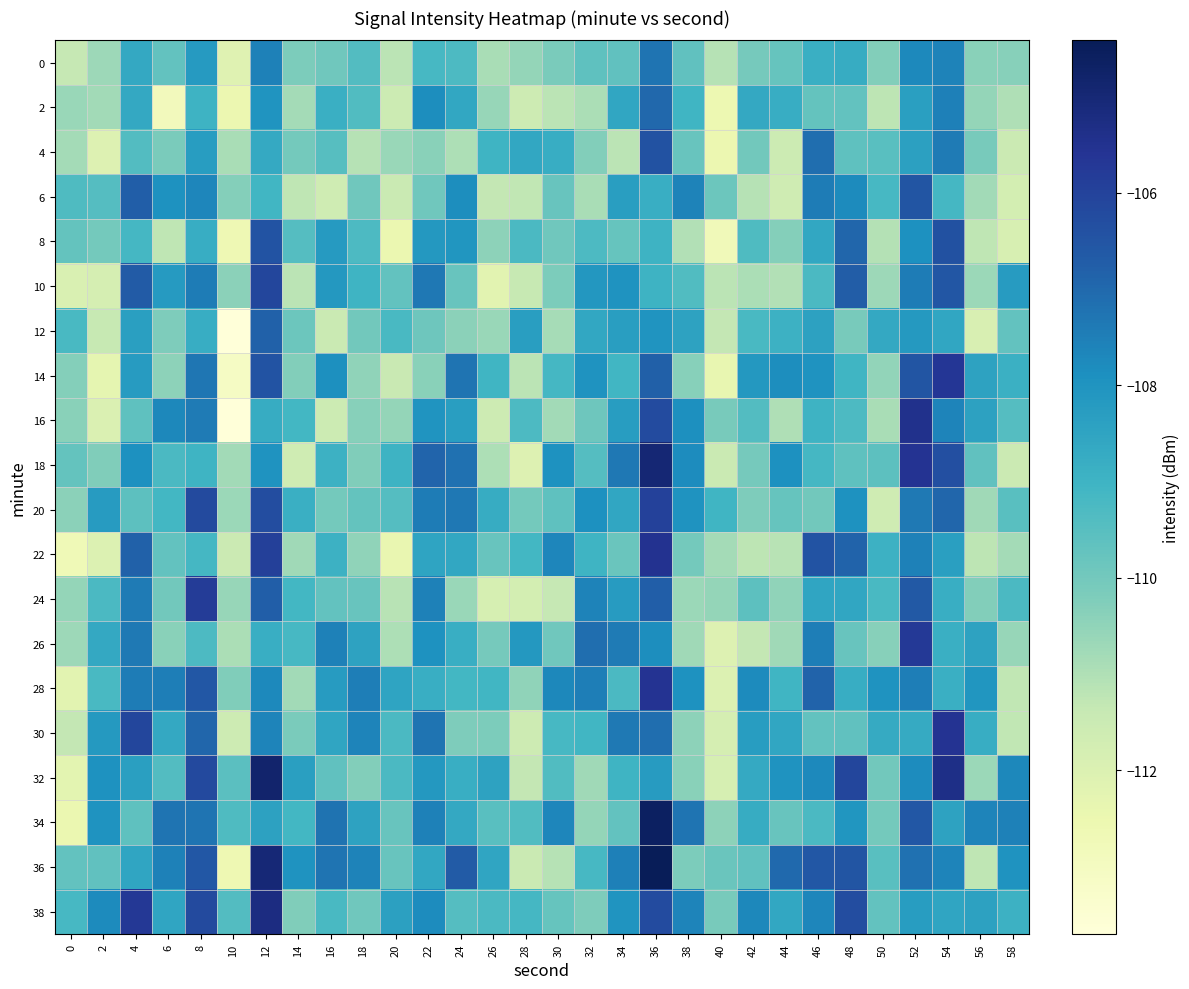

Reading right to left, extract all data points from this chart.

0: 58=-110.4	56=-110.4	54=-107.6	52=-107.8	50=-110.3	48=-108.8	46=-108.9	44=-109.8	42=-110.1	40=-111.1	38=-109.7	36=-107.3	34=-109.7	32=-109.6	30=-110.1	28=-110.6	26=-110.9	24=-109.3	22=-109.2	20=-111.2	18=-109.4	16=-110.0	14=-110.2	12=-107.6	10=-112.1	8=-108.2	6=-109.7	4=-108.7	2=-110.7	0=-111.4
2: 58=-111.0	56=-110.6	54=-107.5	52=-108.3	50=-111.2	48=-109.7	46=-109.7	44=-108.8	42=-108.7	40=-112.6	38=-109.0	36=-107.0	34=-108.6	32=-110.9	30=-111.2	28=-111.6	26=-110.6	24=-108.6	22=-107.8	20=-111.5	18=-109.4	16=-108.9	14=-110.8	12=-108.0	10=-112.5	8=-109.0	6=-112.8	4=-108.7	2=-110.8	0=-110.6
4: 58=-111.5	56=-110.1	54=-107.4	52=-108.4	50=-109.5	48=-109.6	46=-107.1	44=-111.5	42=-110.0	40=-112.5	38=-109.8	36=-106.4	34=-111.2	32=-110.3	30=-108.8	28=-108.6	26=-109.0	24=-110.9	22=-110.4	20=-110.6	18=-111.1	16=-109.5	14=-110.0	12=-108.7	10=-110.9	8=-108.3	6=-110.1	4=-109.4	2=-112.1	0=-110.8
6: 58=-111.8	56=-110.8	54=-109.2	52=-106.5	50=-109.2	48=-107.8	46=-107.4	44=-111.6	42=-111.1	40=-109.9	38=-107.6	36=-108.8	34=-108.3	32=-110.9	30=-109.8	28=-111.3	26=-111.3	24=-107.8	22=-109.9	20=-111.5	18=-110.0	16=-111.6	14=-111.2	12=-109.1	10=-110.3	8=-107.7	6=-108.0	4=-106.7	2=-109.5	0=-109.3
8: 58=-111.9	56=-111.3	54=-106.4	52=-107.9	50=-111.1	48=-106.9	46=-108.6	44=-110.3	42=-109.3	40=-112.8	38=-111.0	36=-109.0	34=-109.8	32=-109.3	30=-110.0	28=-109.3	26=-110.4	24=-108.1	22=-108.1	20=-112.5	18=-109.3	16=-108.2	14=-109.4	12=-106.4	10=-112.6	8=-108.8	6=-111.2	4=-109.1	2=-110.0	0=-109.7
10: 58=-108.2	56=-110.7	54=-106.5	52=-107.4	50=-110.7	48=-106.7	46=-109.3	44=-111.0	42=-110.9	40=-111.2	38=-109.4	36=-109.0	34=-108.0	32=-108.1	30=-110.2	28=-111.4	26=-112.2	24=-109.8	22=-107.3	20=-109.7	18=-109.0	16=-108.1	14=-111.2	12=-106.1	10=-110.4	8=-107.4	6=-108.2	4=-106.7	2=-111.8	0=-112.0
12: 58=-109.7	56=-111.9	54=-108.6	52=-108.2	50=-108.6	48=-110.1	46=-108.4	44=-108.9	42=-109.2	40=-111.3	38=-108.5	36=-108.0	34=-108.3	32=-108.6	30=-110.9	28=-108.3	26=-110.6	24=-110.4	22=-109.9	20=-109.2	18=-110.0	16=-111.5	14=-109.9	12=-106.8	10=-113.7	8=-108.8	6=-110.2	4=-108.4	2=-111.4	0=-109.2
14: 58=-108.9	56=-108.5	54=-105.7	52=-106.5	50=-110.5	48=-109.0	46=-108.0	44=-107.8	42=-108.1	40=-112.4	38=-110.4	36=-106.8	34=-109.1	32=-108.0	30=-109.1	28=-111.2	26=-109.0	24=-107.3	22=-110.4	20=-111.5	18=-110.5	16=-107.9	14=-110.3	12=-106.5	10=-113.1	8=-107.3	6=-110.4	4=-108.3	2=-112.3	0=-110.3
16: 58=-109.4	56=-108.4	54=-107.6	52=-105.5	50=-110.9	48=-109.3	46=-109.0	44=-111.0	42=-109.4	40=-110.1	38=-107.9	36=-106.3	34=-108.3	32=-109.9	30=-110.8	28=-109.3	26=-111.6	24=-108.3	22=-108.0	20=-110.6	18=-110.4	16=-111.5	14=-109.1	12=-108.8	10=-113.7	8=-107.4	6=-107.7	4=-109.6	2=-112.0	0=-110.4
18: 58=-111.5	56=-109.6	54=-106.4	52=-105.6	50=-109.6	48=-109.6	46=-109.1	44=-107.9	42=-110.1	40=-111.5	38=-107.8	36=-105.0	34=-107.3	32=-109.4	30=-108.0	28=-112.0	26=-111.0	24=-107.2	22=-106.9	20=-109.0	18=-110.2	16=-108.9	14=-111.6	12=-108.0	10=-110.8	8=-109.0	6=-109.3	4=-107.9	2=-110.2	0=-109.7
20: 58=-109.5	56=-110.7	54=-106.9	52=-107.4	50=-111.6	48=-107.9	46=-110.0	44=-109.8	42=-110.2	40=-109.1	38=-108.0	36=-106.0	34=-108.6	32=-107.9	30=-109.6	28=-110.0	26=-108.7	24=-107.3	22=-107.4	20=-109.4	18=-109.7	16=-110.0	14=-108.9	12=-106.3	10=-110.7	8=-106.2	6=-109.1	4=-109.6	2=-108.2	0=-110.4
22: 58=-110.8	56=-111.2	54=-108.4	52=-107.6	50=-108.9	48=-106.9	46=-106.5	44=-111.1	42=-111.2	40=-110.8	38=-110.0	36=-105.5	34=-109.8	32=-109.0	30=-107.7	28=-109.1	26=-109.8	24=-108.6	22=-108.5	20=-112.4	18=-110.5	16=-108.9	14=-110.8	12=-105.9	10=-111.5	8=-109.2	6=-109.7	4=-106.8	2=-112.0	0=-112.7
24: 58=-109.3	56=-110.3	54=-108.8	52=-106.6	50=-109.2	48=-108.6	46=-108.5	44=-110.5	42=-109.6	40=-110.5	38=-110.7	36=-106.8	34=-108.3	32=-107.6	30=-111.4	28=-111.8	26=-111.8	24=-110.7	22=-107.5	20=-111.1	18=-109.8	16=-109.7	14=-109.1	12=-106.7	10=-110.6	8=-105.8	6=-110.0	4=-107.4	2=-109.3	0=-110.6
26: 58=-110.6	56=-108.5	54=-108.9	52=-105.7	50=-110.3	48=-109.8	46=-107.5	44=-110.8	42=-111.3	40=-112.1	38=-110.7	36=-107.8	34=-107.4	32=-107.1	30=-109.9	28=-108.1	26=-110.1	24=-108.8	22=-108.0	20=-111.0	18=-108.5	16=-107.6	14=-109.2	12=-108.8	10=-110.9	8=-109.3	6=-110.4	4=-107.4	2=-108.6	0=-110.7
28: 58=-111.3	56=-108.1	54=-108.9	52=-107.5	50=-108.0	48=-108.8	46=-106.9	44=-109.1	42=-107.8	40=-112.0	38=-108.0	36=-105.6	34=-109.3	32=-107.5	30=-107.7	28=-110.5	26=-109.1	24=-109.1	22=-108.8	20=-108.5	18=-107.5	16=-108.3	14=-110.8	12=-107.7	10=-110.2	8=-106.6	6=-107.5	4=-107.4	2=-109.2	0=-112.2
30: 58=-111.3	56=-108.8	54=-105.6	52=-108.7	50=-108.7	48=-109.7	46=-109.7	44=-108.6	42=-108.3	40=-111.8	38=-110.5	36=-107.1	34=-107.4	32=-109.1	30=-109.2	28=-111.6	26=-110.2	24=-110.2	22=-107.3	20=-109.3	18=-107.6	16=-108.5	14=-110.1	12=-107.6	10=-111.6	8=-106.9	6=-108.7	4=-106.1	2=-108.2	0=-111.3
32: 58=-107.7	56=-110.7	54=-105.3	52=-107.8	50=-110.0	48=-106.1	46=-107.7	44=-108.0	42=-108.7	40=-111.8	38=-110.4	36=-108.2	34=-109.0	32=-110.8	30=-109.4	28=-111.3	26=-108.5	24=-108.8	22=-108.1	20=-109.3	18=-110.3	16=-109.7	14=-108.4	12=-104.8	10=-109.6	8=-106.2	6=-109.4	4=-108.4	2=-108.0	0=-112.2
34: 58=-107.6	56=-107.6	54=-108.4	52=-106.6	50=-110.0	48=-108.0	46=-109.3	44=-109.8	42=-108.7	40=-110.4	38=-107.3	36=-104.6	34=-109.7	32=-110.6	30=-107.7	28=-109.4	26=-109.5	24=-108.6	22=-107.5	20=-109.8	18=-108.5	16=-107.2	14=-109.1	12=-108.4	10=-109.3	8=-107.3	6=-107.3	4=-109.6	2=-108.0	0=-112.5
36: 58=-108.0	56=-111.3	54=-107.6	52=-107.2	50=-109.5	48=-106.5	46=-106.6	44=-107.0	42=-109.6	40=-109.8	38=-110.2	36=-104.4	34=-107.5	32=-109.2	30=-111.1	28=-111.5	26=-108.5	24=-106.7	22=-108.6	20=-109.8	18=-107.6	16=-107.3	14=-108.0	12=-105.0	10=-112.6	8=-106.6	6=-107.5	4=-108.5	2=-109.7	0=-109.7
38: 58=-108.9	56=-108.4	54=-108.5	52=-108.3	50=-109.7	48=-106.3	46=-107.7	44=-108.6	42=-107.7	40=-110.1	38=-107.6	36=-106.2	34=-108.0	32=-110.2	30=-109.8	28=-109.1	26=-109.3	24=-109.4	22=-107.8	20=-108.4	18=-109.9	16=-109.2	14=-110.2	12=-105.2	10=-109.4	8=-106.2	6=-108.5	4=-105.7	2=-107.8	0=-109.2